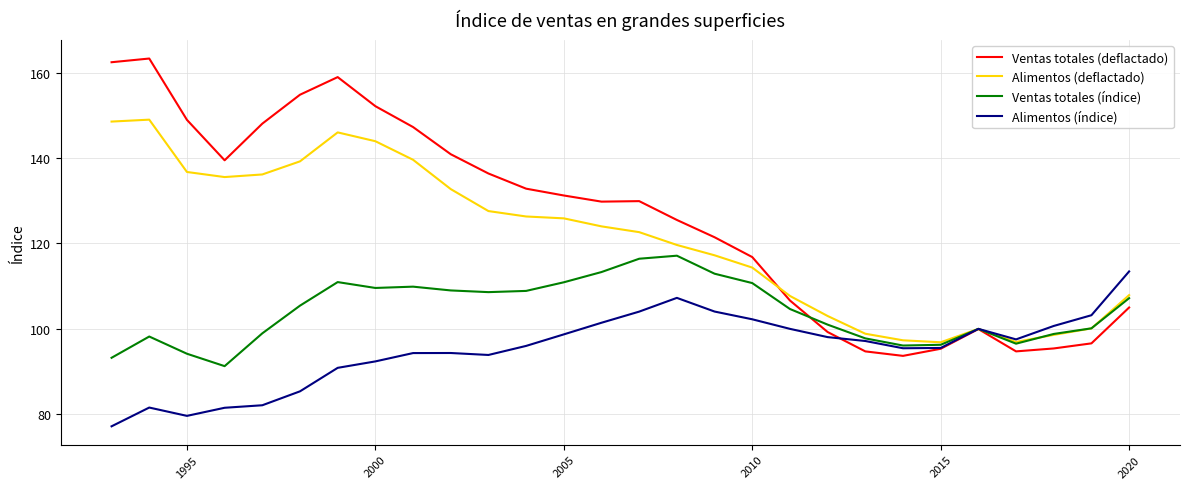

Rank the series by their average value, from highest to lowest.

Ventas totales (deflactado), Alimentos (deflactado), Ventas totales (índice), Alimentos (índice)